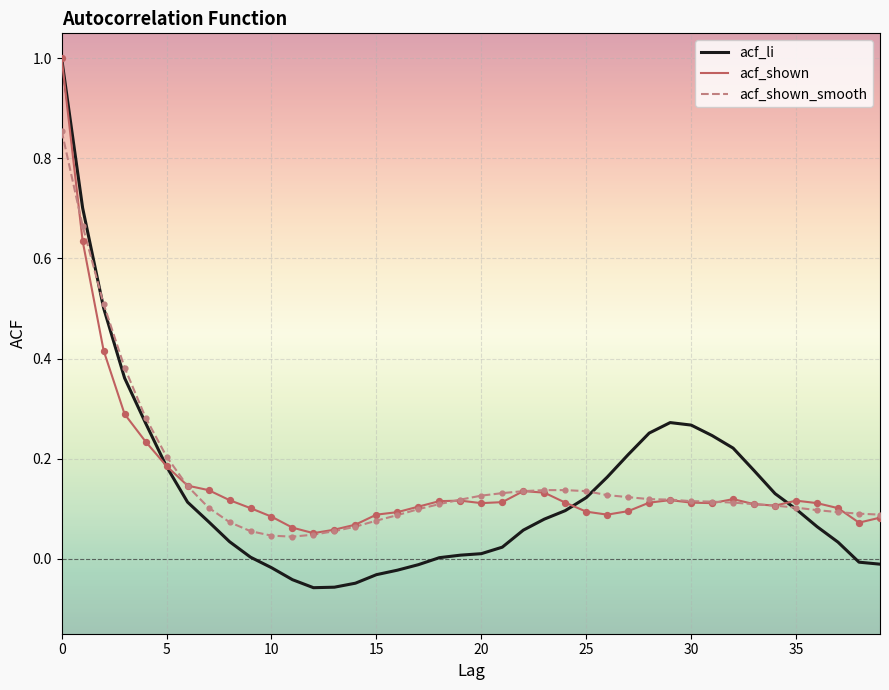

Which series has the largest range (max minus min)?

acf_li